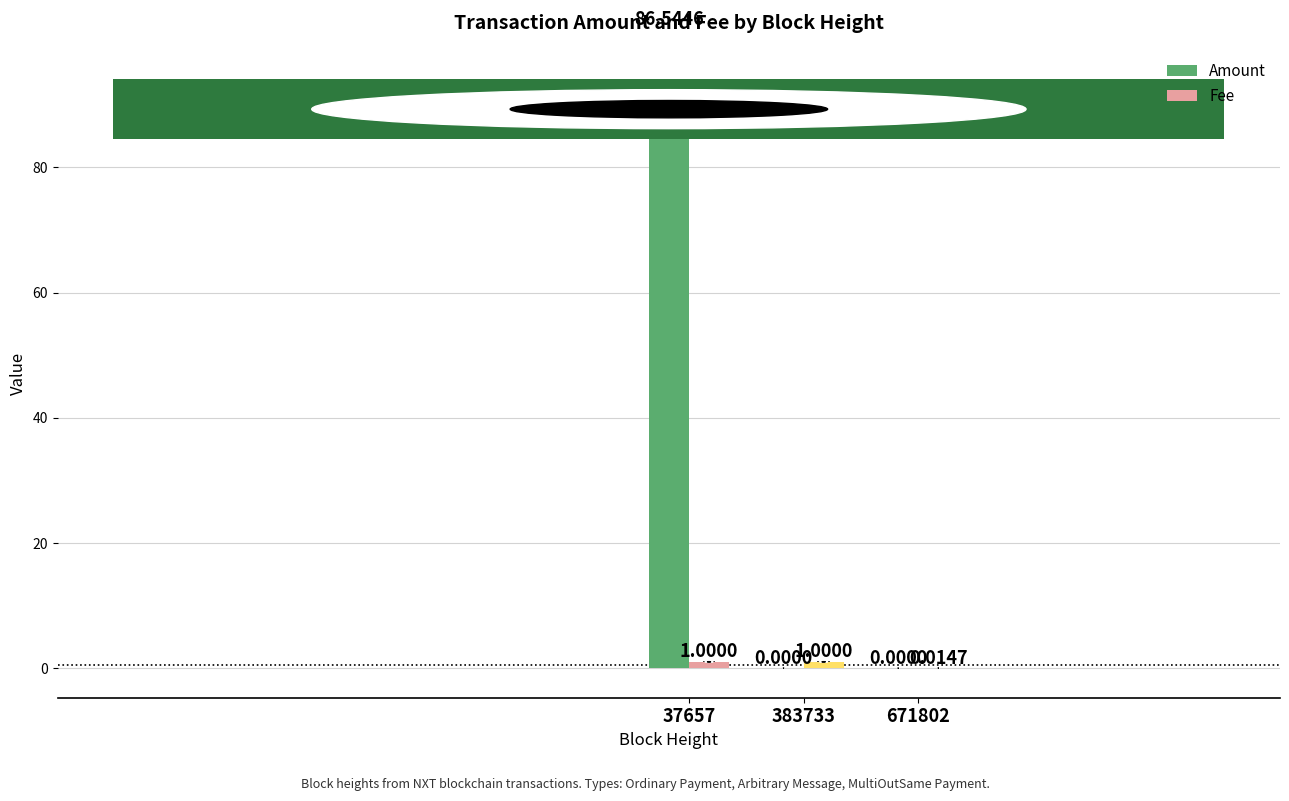

Between 37657 and 383733, which series saw the biggest shift?

Amount